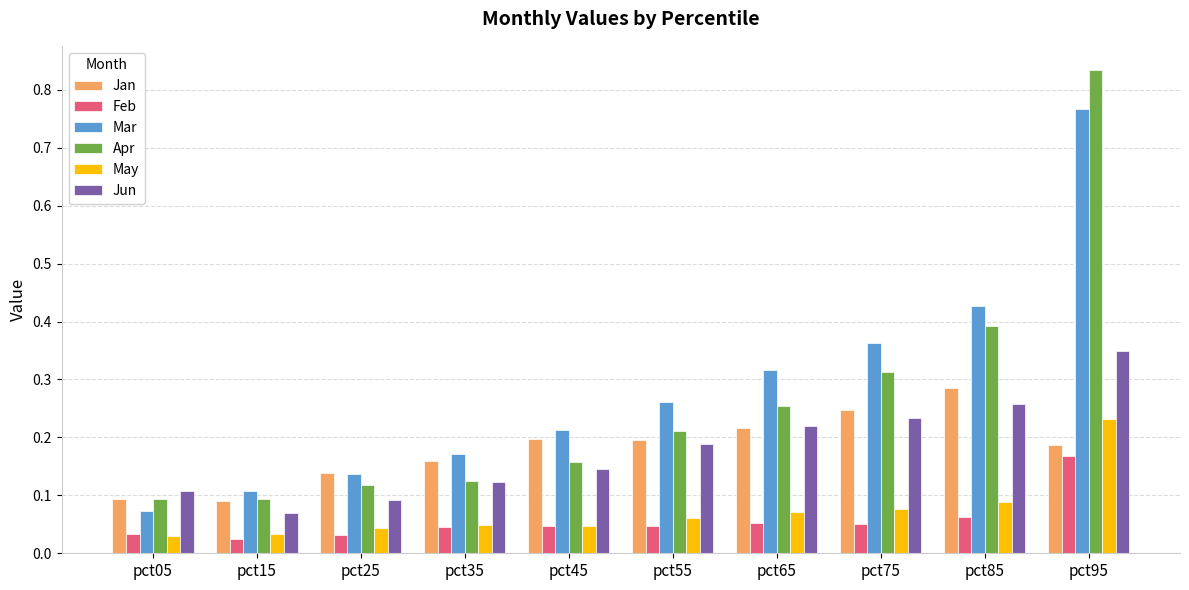

Is the value of Jun at pct45 greater than the value of May at pct35?

Yes